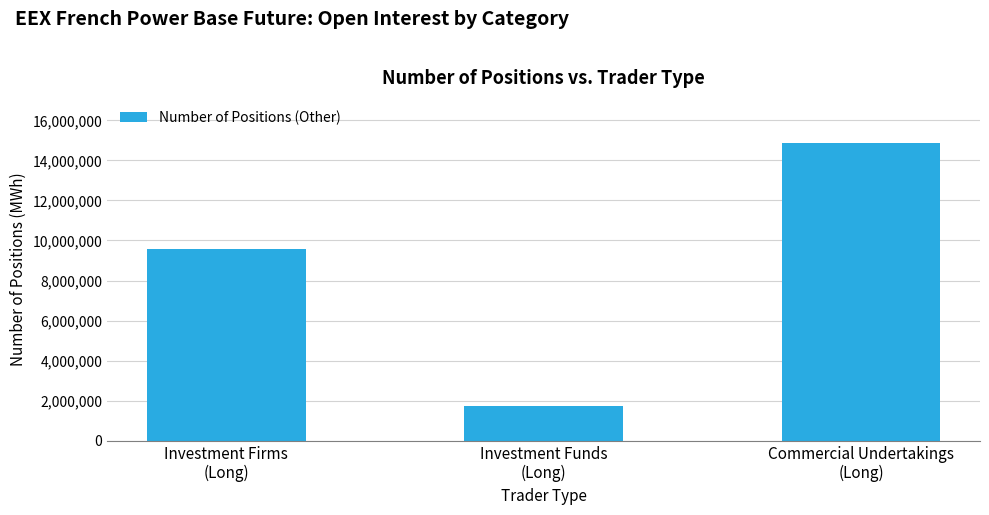

What is the difference between the values at Investment Funds
(Long) and Commercial Undertakings
(Long)?

13174989